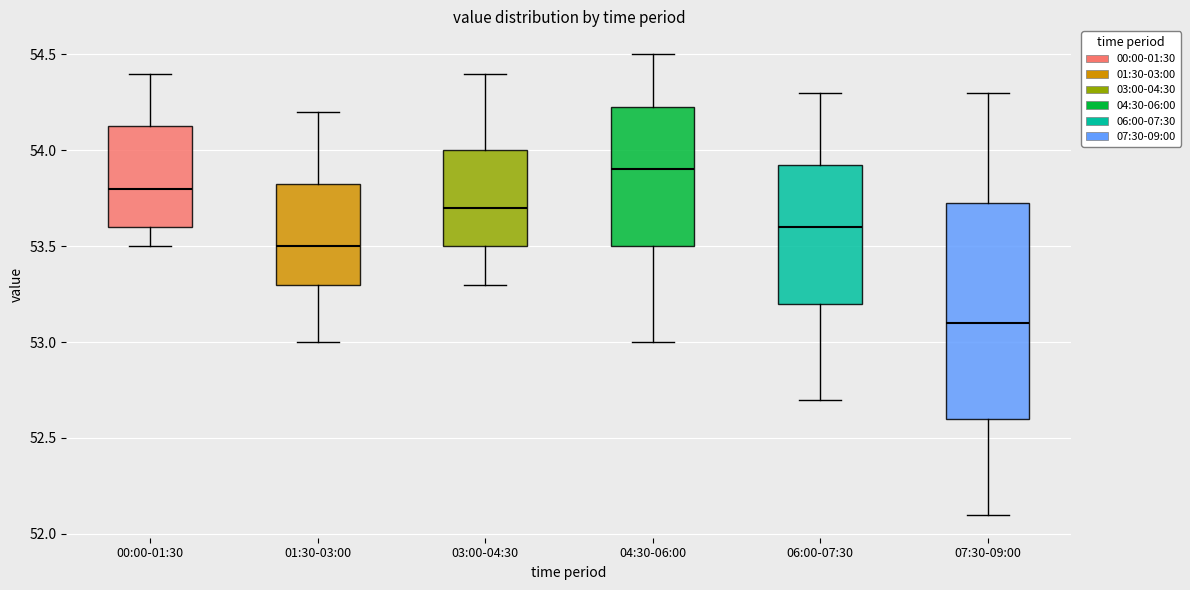

Which box is the tallest, from its lower edge to its upper edge?

07:30-09:00